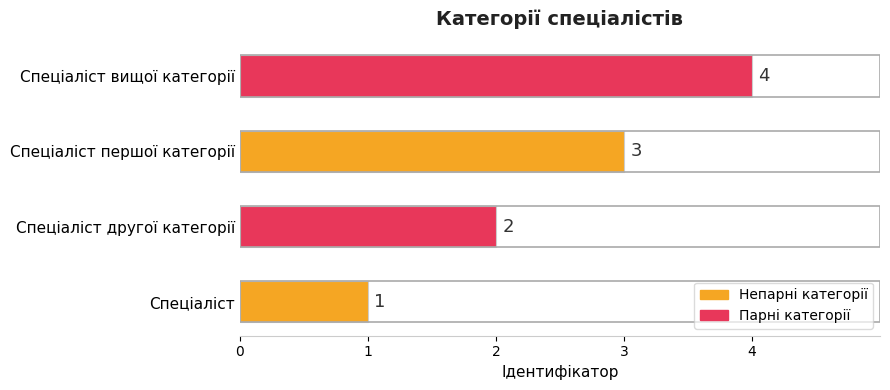

What is the difference between the maximum and minimum values?

3